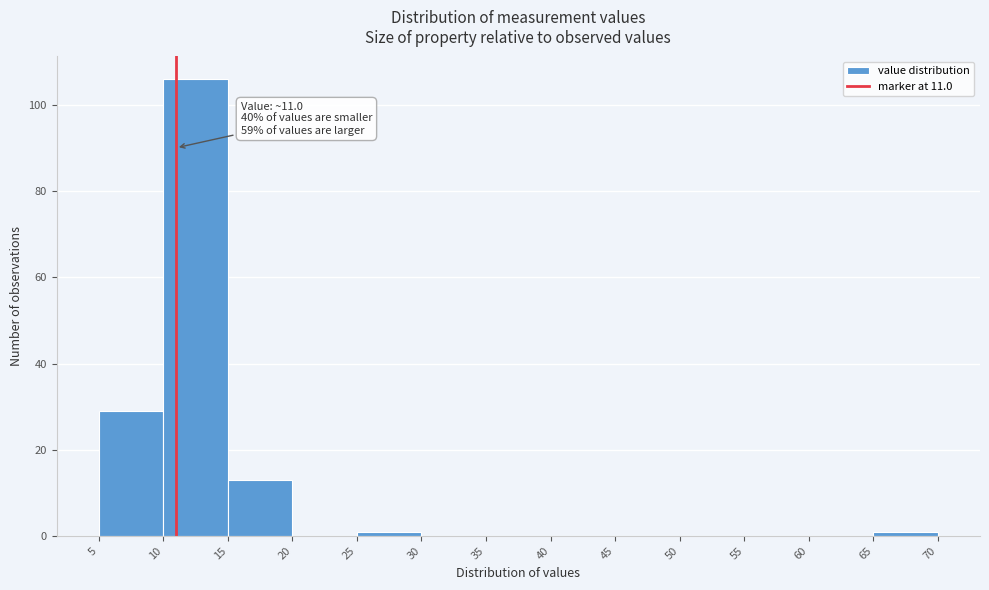

Which range on the x-axis has the tallest bar?

10 to 15